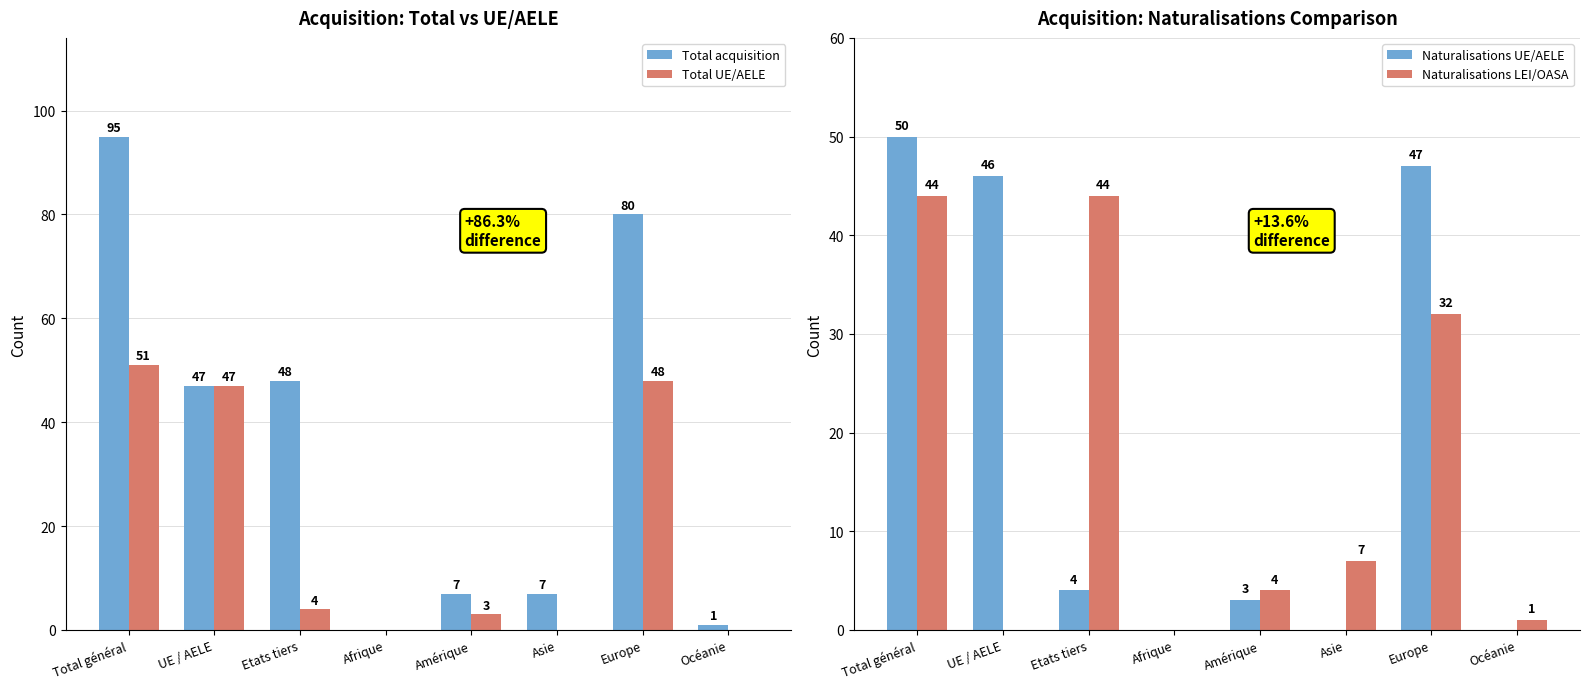

How many values in Naturalisations LEI/OASA are above zero?

6